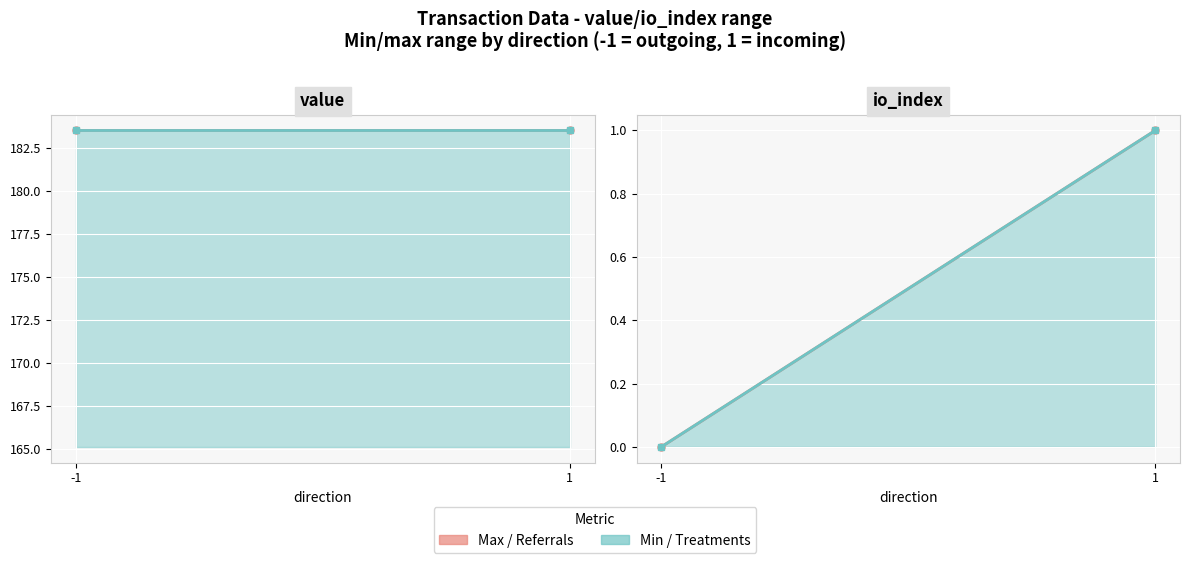

What is the approximate value of Min (Treatments) at 1?

1